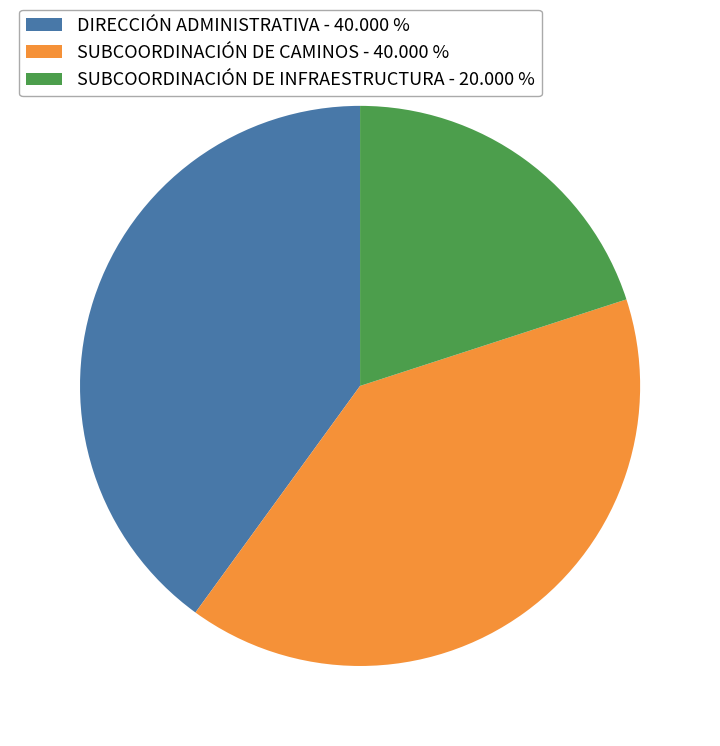

Is there any slice that represents more than half of the pie?

No